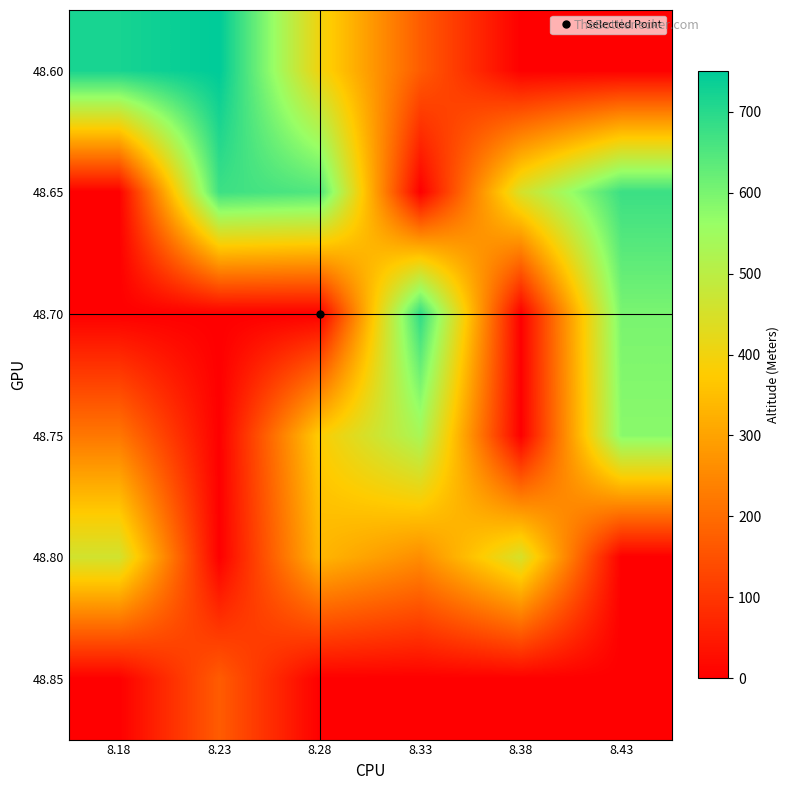

Reading left to right, what are all the values shown in this chart?

48.60: 8.18=720	8.23=750	8.28=400	8.33=170	8.38=0	8.43=0
48.65: 8.18=0	8.23=674	8.28=650	8.33=0	8.38=450	8.43=676
48.70: 8.18=0	8.23=0	8.28=0	8.33=690	8.38=0	8.43=600
48.75: 8.18=220	8.23=0	8.28=380	8.33=533	8.38=0	8.43=580
48.80: 8.18=460	8.23=0	8.28=335	8.33=260	8.38=450	8.43=0
48.85: 8.18=0	8.23=170	8.28=0	8.33=0	8.38=0	8.43=0